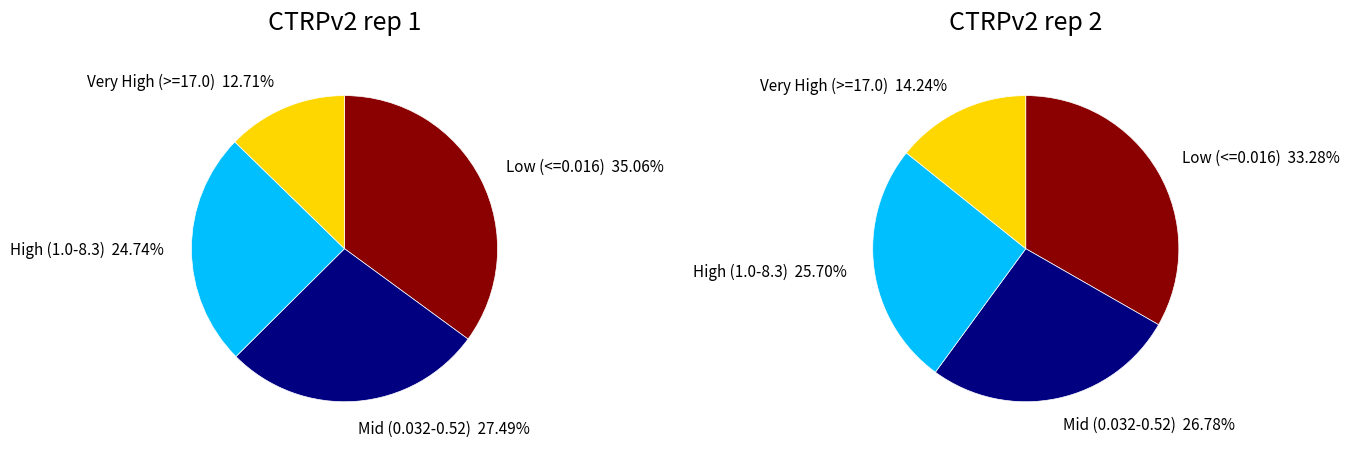

Rank the series at 10 from lowest to highest value.

CTRPv2 rep 1, CTRPv2 rep 2